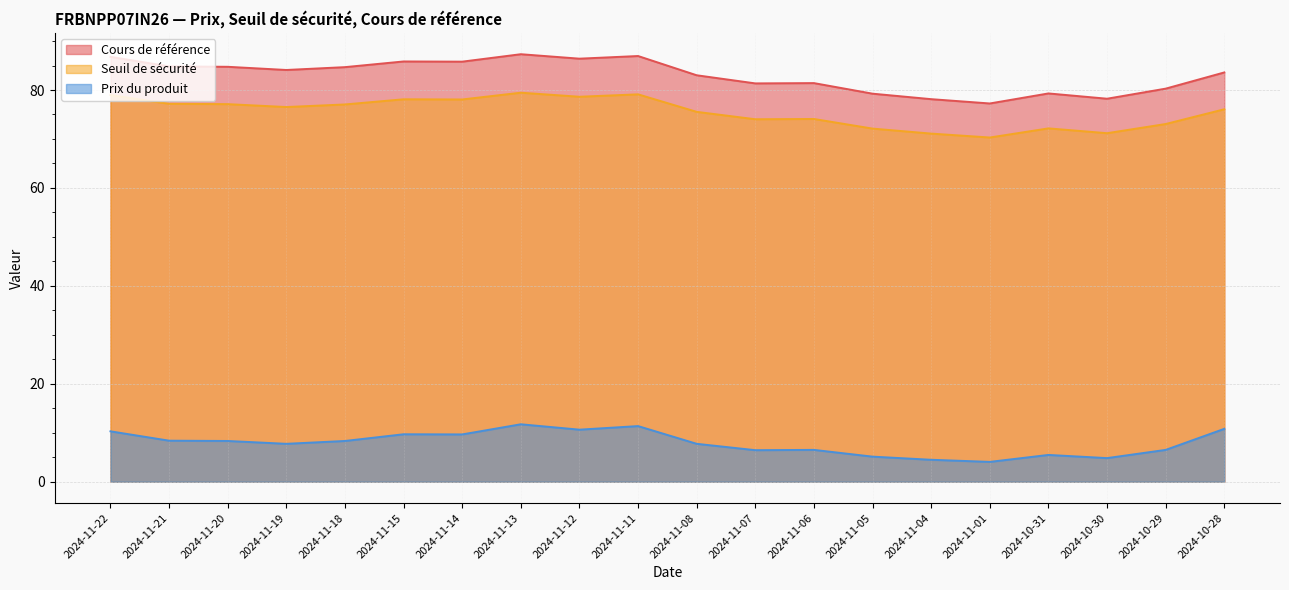

How many data points in Cours de référence are less than 84?

10